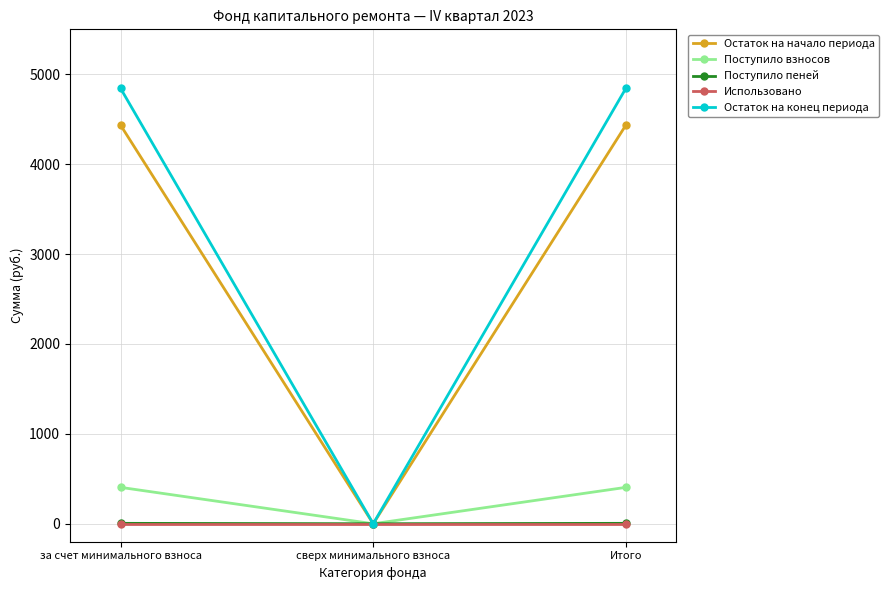

What is the label of the 3rd point from the left?

Итого